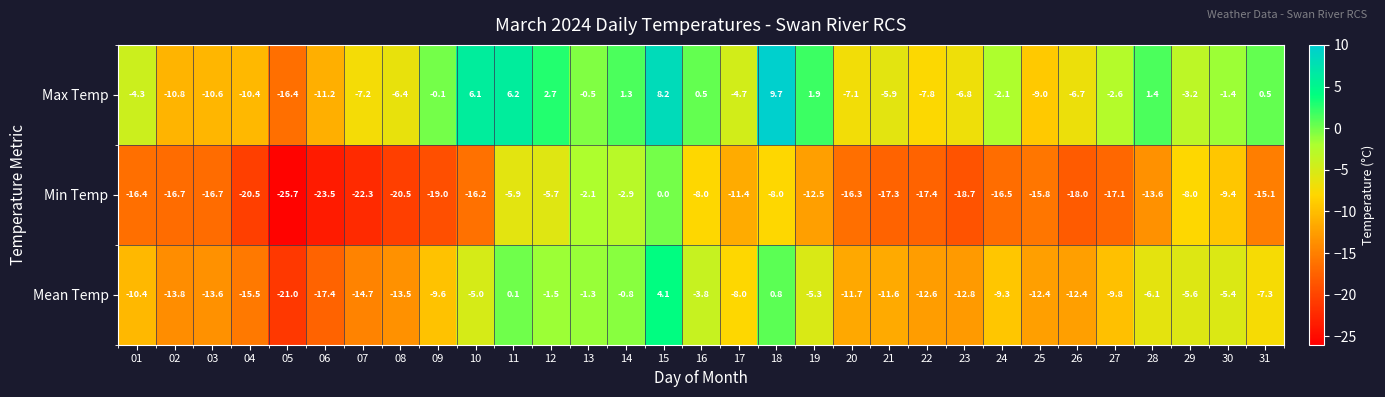

Rank the series at 23 from highest to lowest value.

Max Temp, Mean Temp, Min Temp